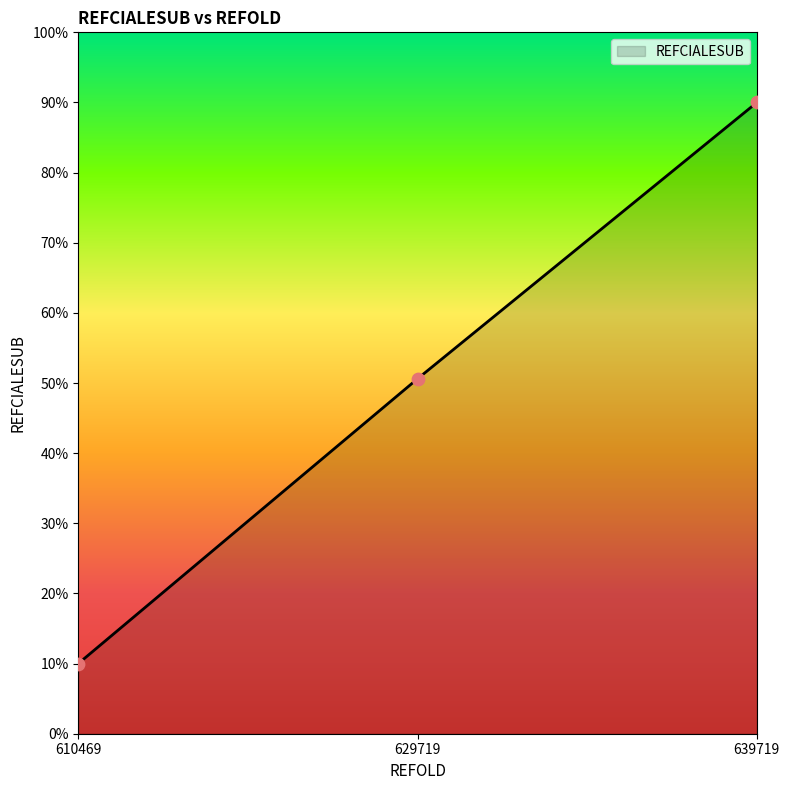

What is the change in value from 629719 to 639719?

+39.4